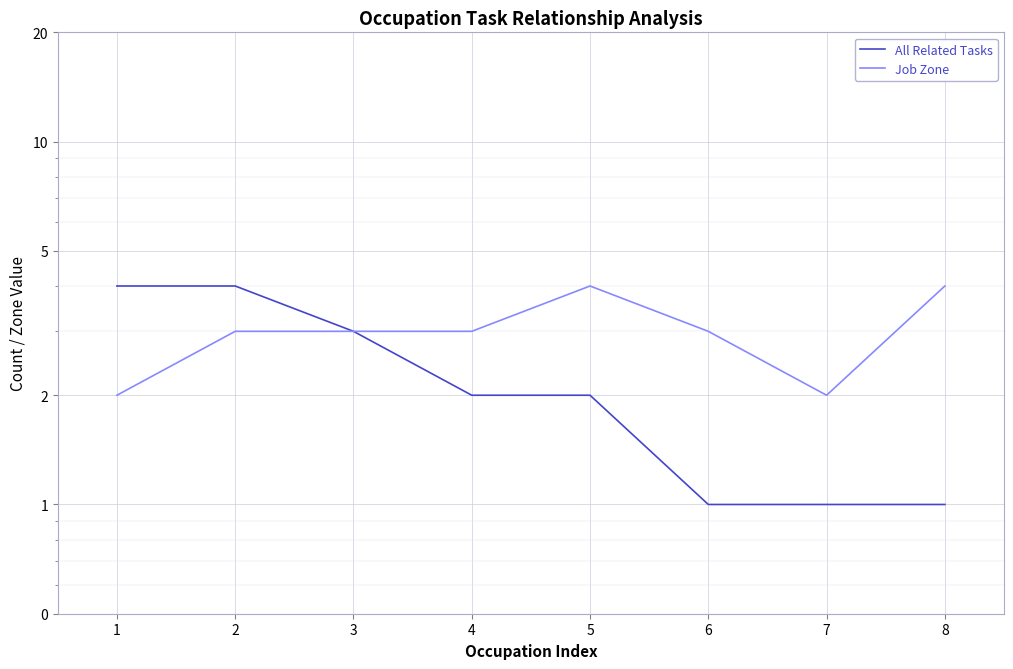

Is it true that Job Zone equals 2 at 8?

False